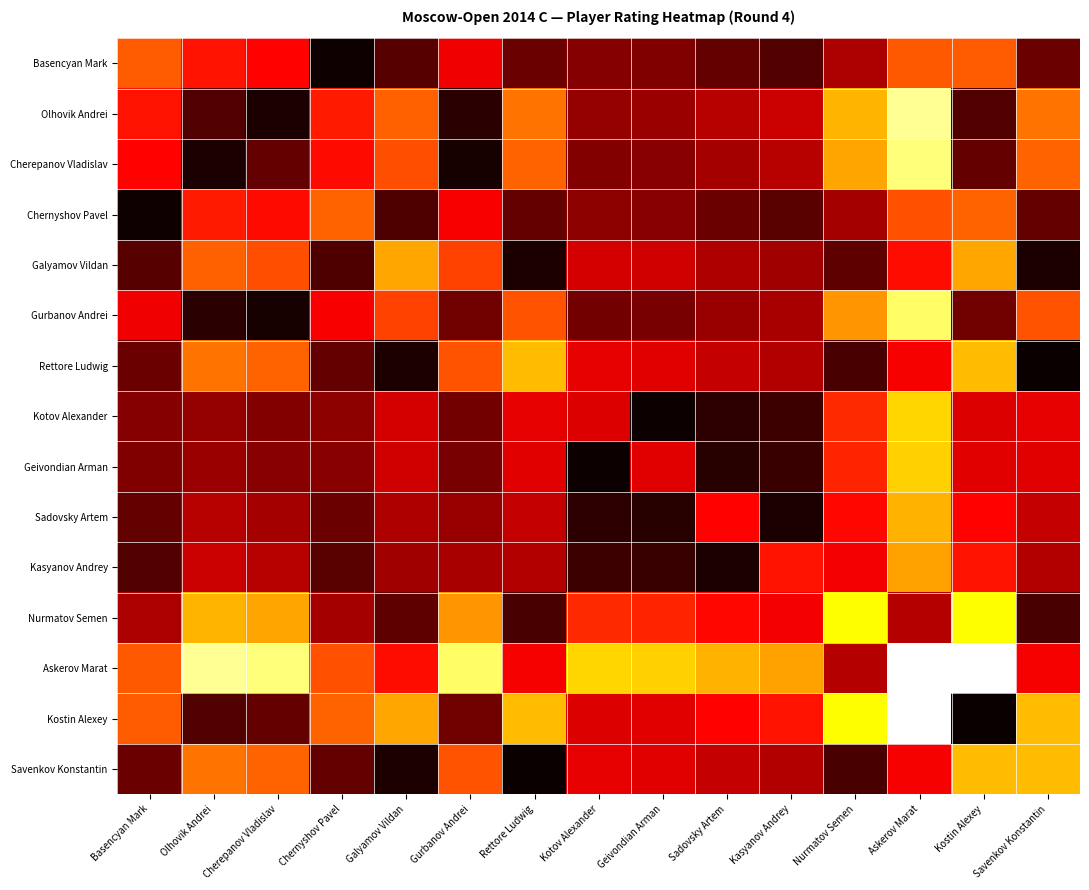

Which has a higher value, Basencyan Mark or Askerov Marat?

Askerov Marat